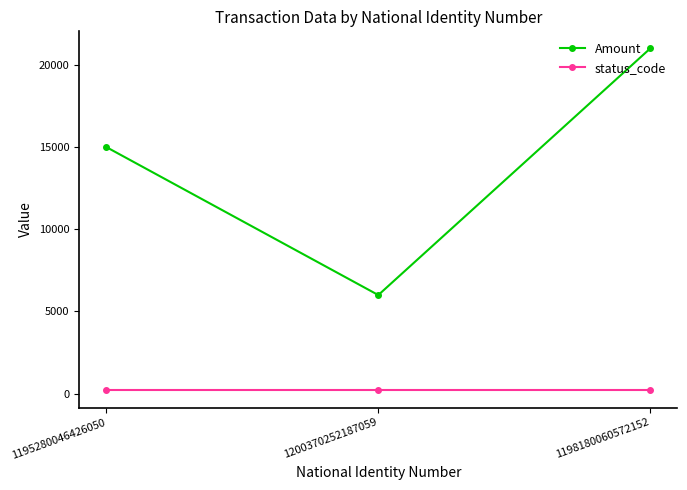

How many distinct data groups are displayed?

2